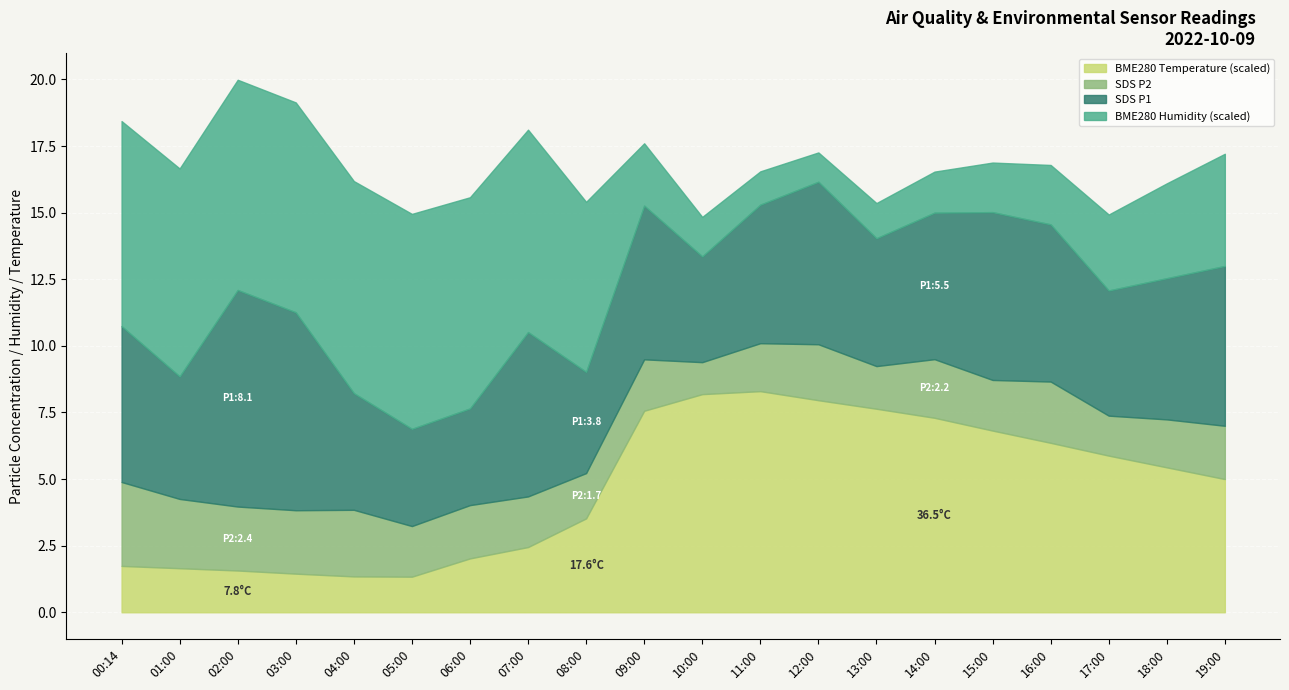

Which series changed the most between 01:00 and 10:00?

BME280_humidity